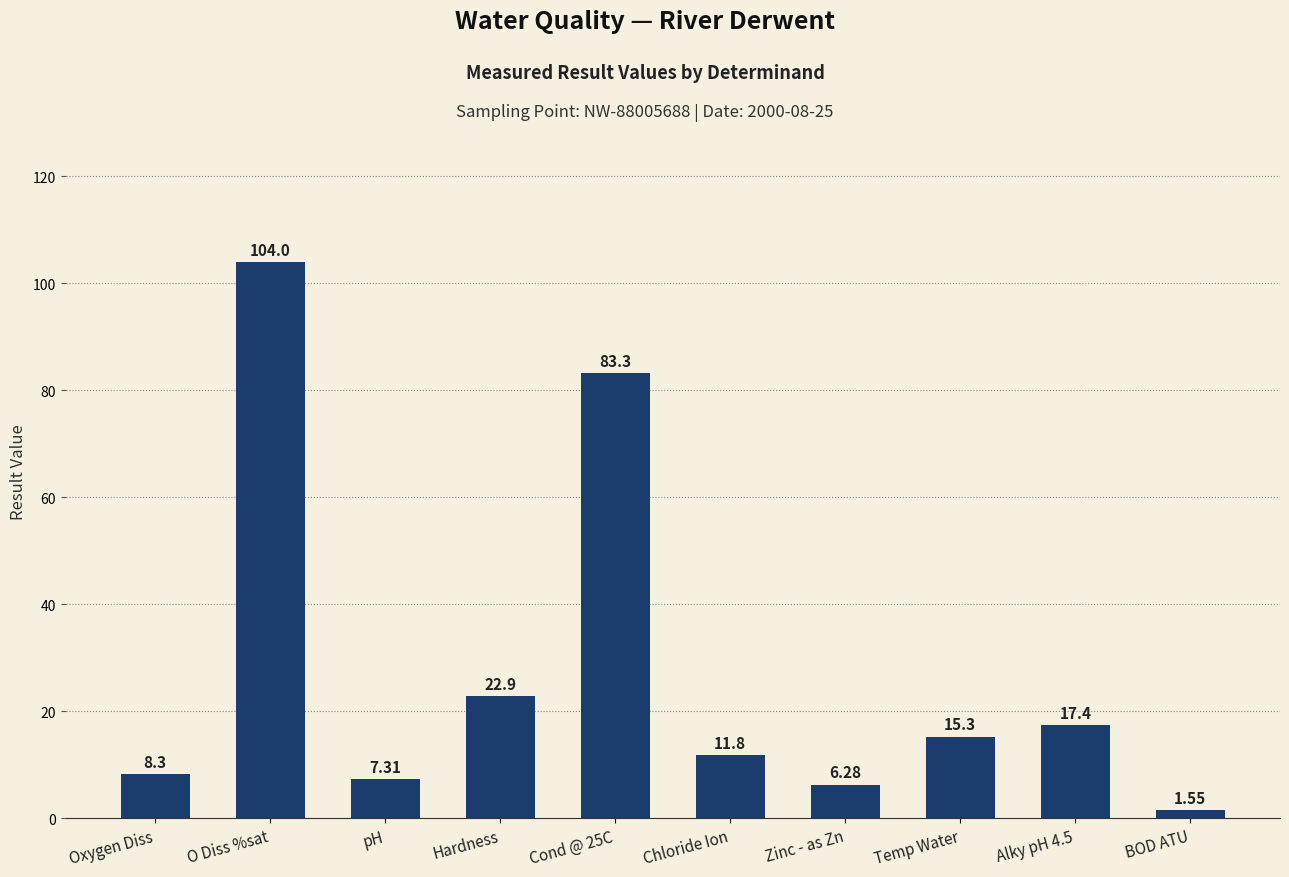

Approximately how many times larger is the value at pH compared to O Diss %sat?

0.1